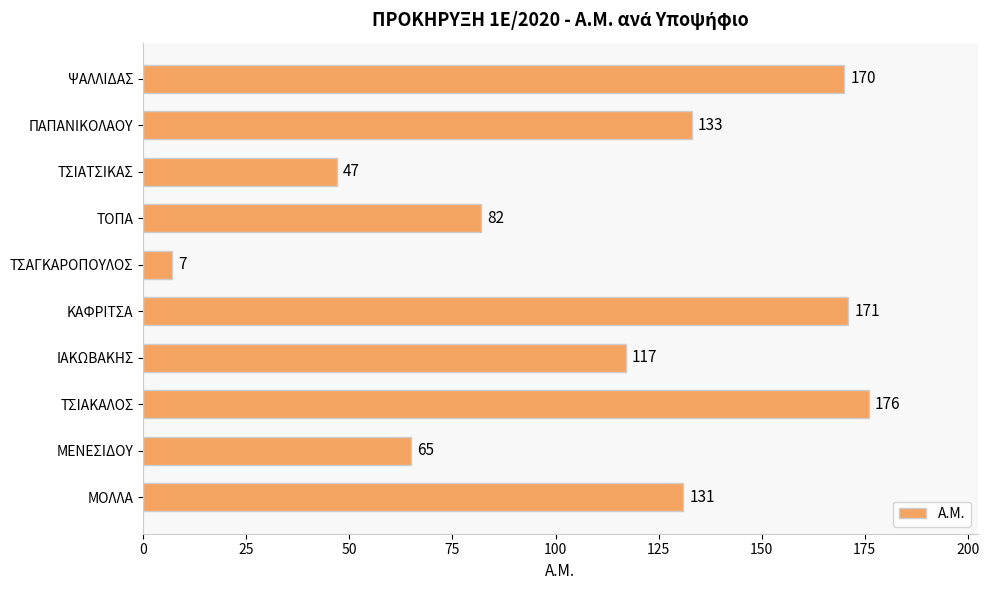

List the labels in order of value, largest first.

ΤΣΙΑΚΑΛΟΣ, ΚΑΦΡΙΤΣΑ, ΨΑΛΛΙΔΑΣ, ΠΑΠΑΝΙΚΟΛΑΟΥ, ΜΟΛΛΑ, ΙΑΚΩΒΑΚΗΣ, ΤΟΠΑ, ΜΕΝΕΣΙΔΟΥ, ΤΣΙΑΤΣΙΚΑΣ, ΤΣΑΓΚΑΡΟΠΟΥΛΟΣ